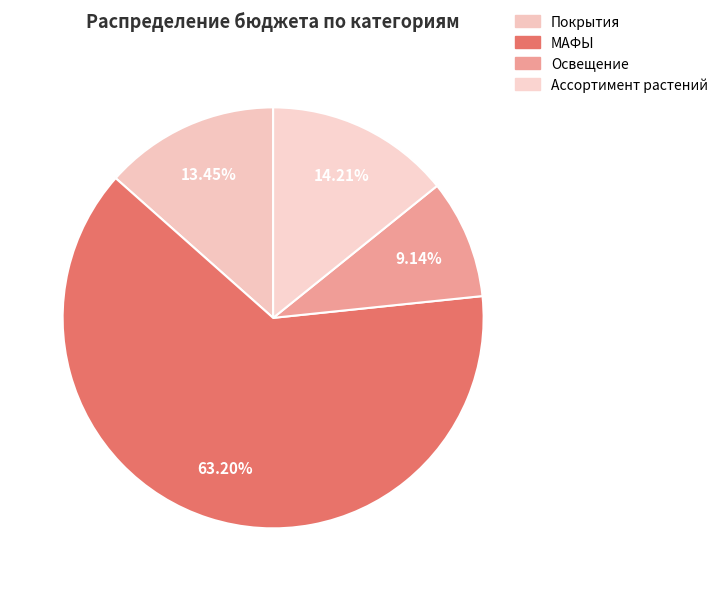

Does Покрытия account for over 50% of the chart?

No